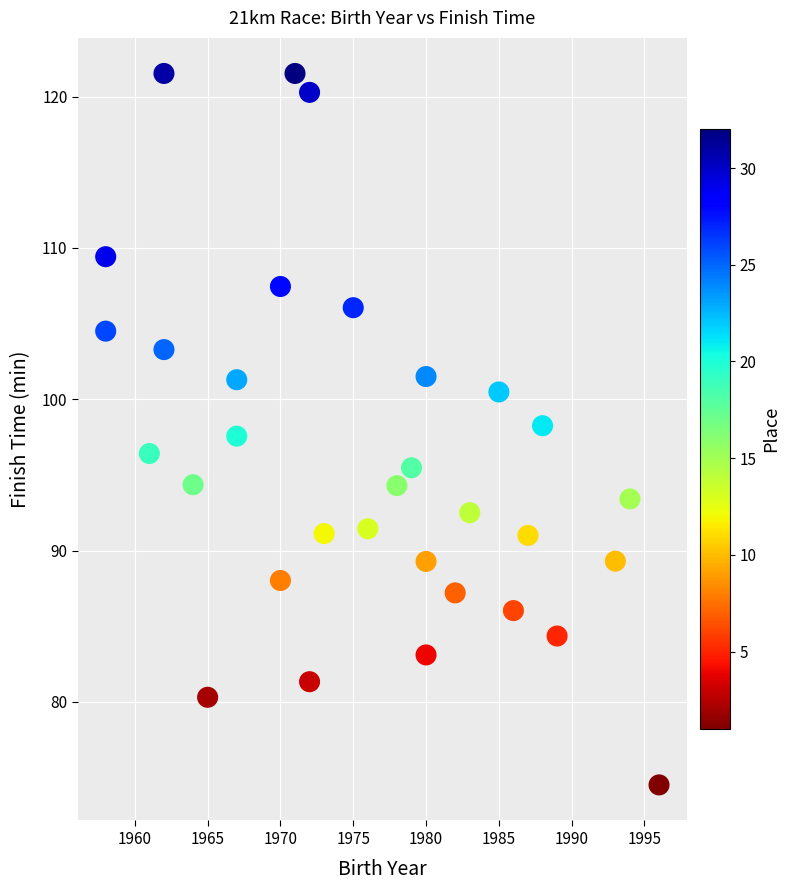

What is the range of X values (max minus min)?

38.0